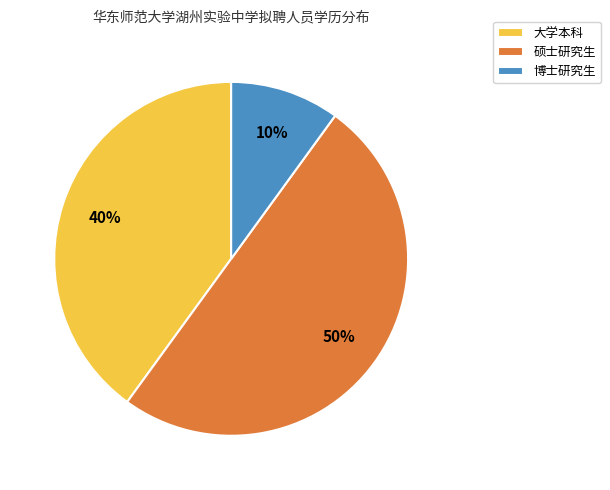

Approximately how many times larger is the value at 硕士研究生 compared to 博士研究生?

5.0